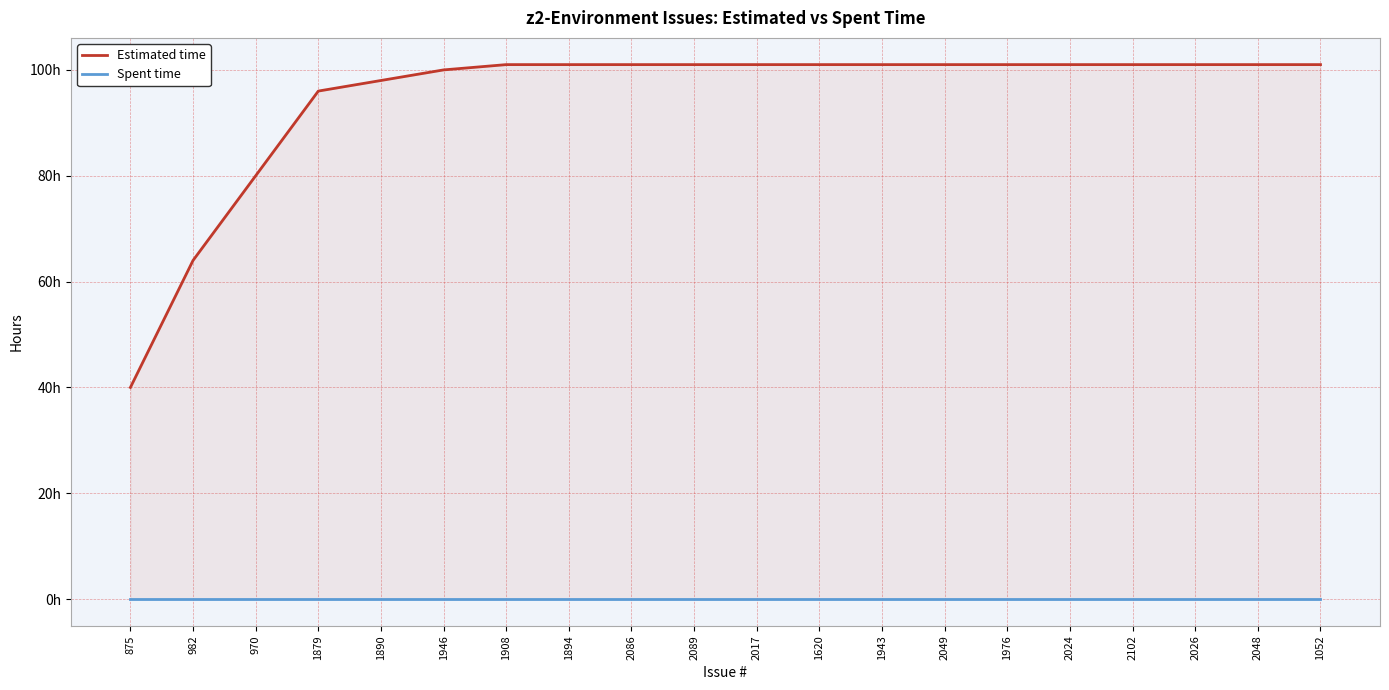

True or false: Estimated time has a value of 101 at 1976.

True